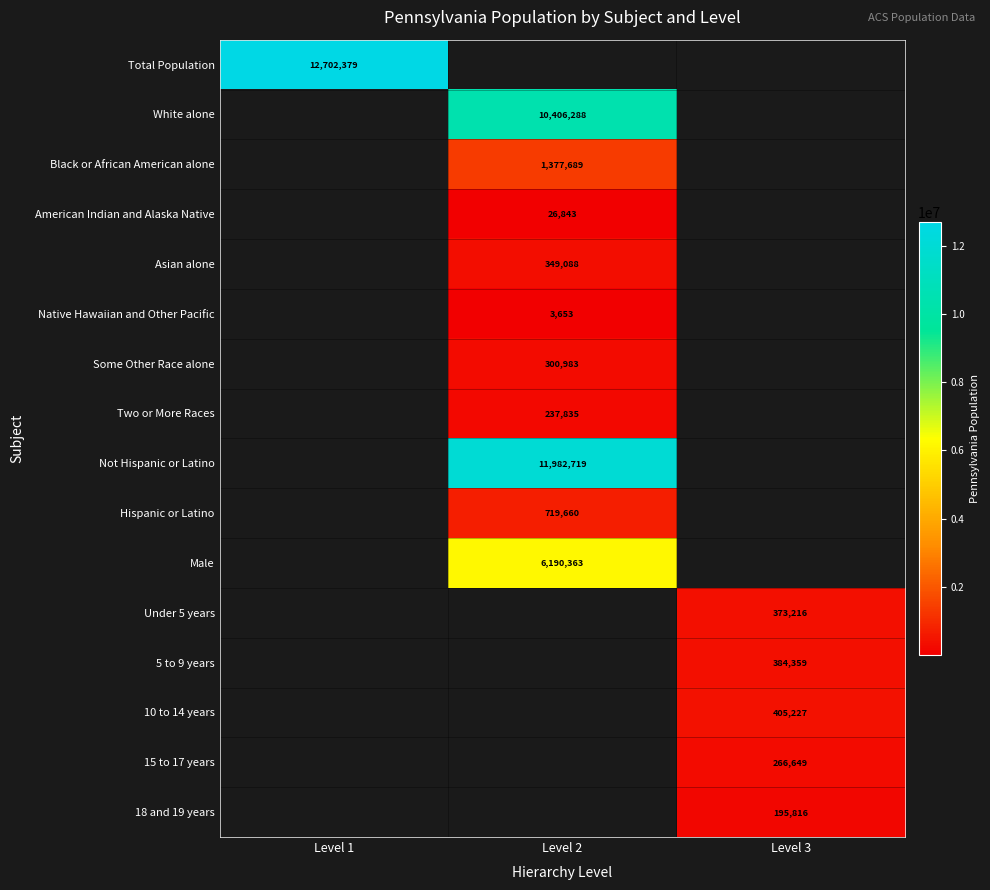

The Asian alone series shows 349088 at Level 2. True or false?

True